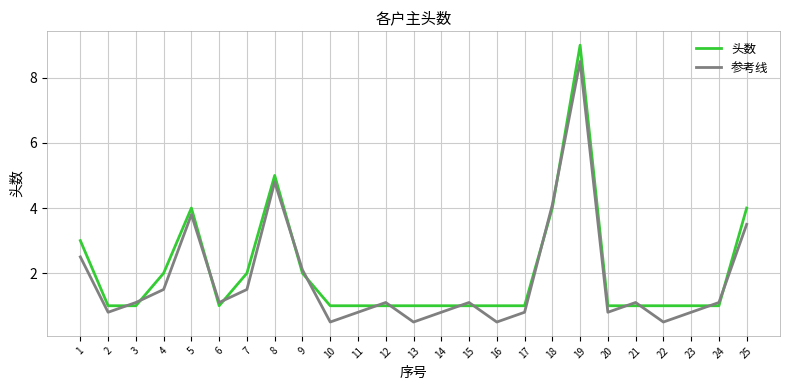

How many series are shown in this chart?

2